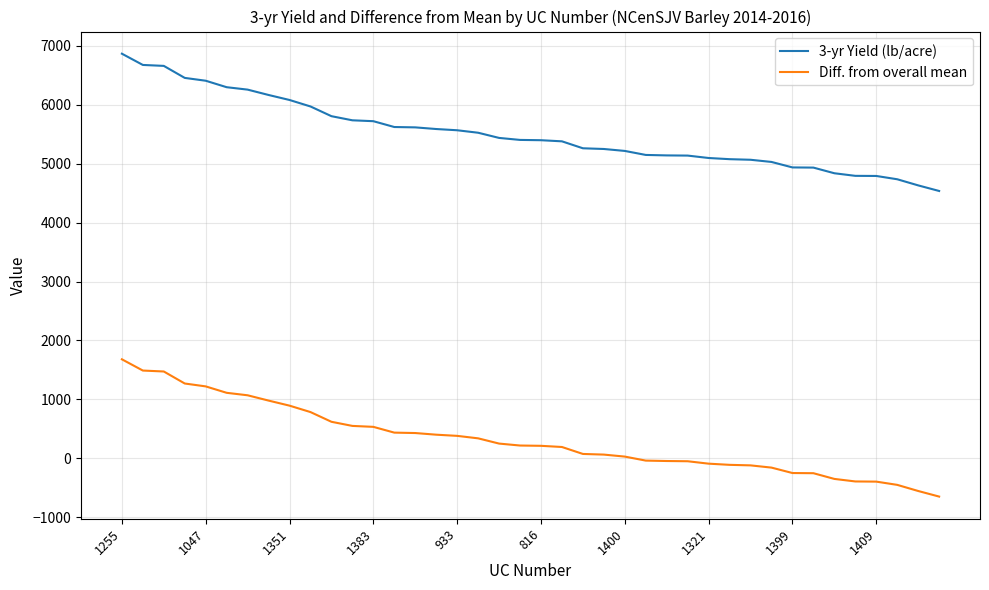

What is the sum of all Diff. from overall mean values?

12711